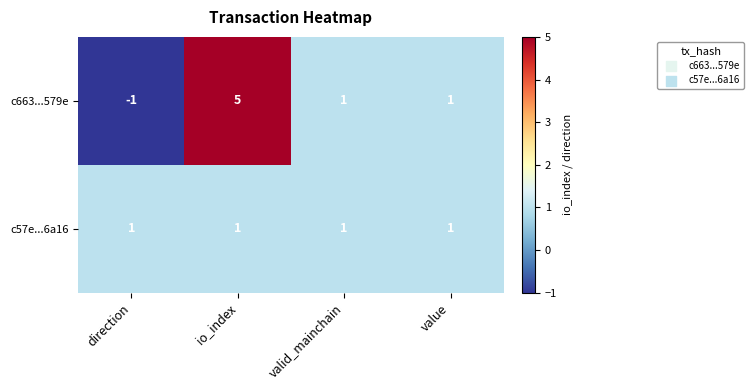

List the series in order of their overall mean, highest first.

c663...579e, c57e...6a16